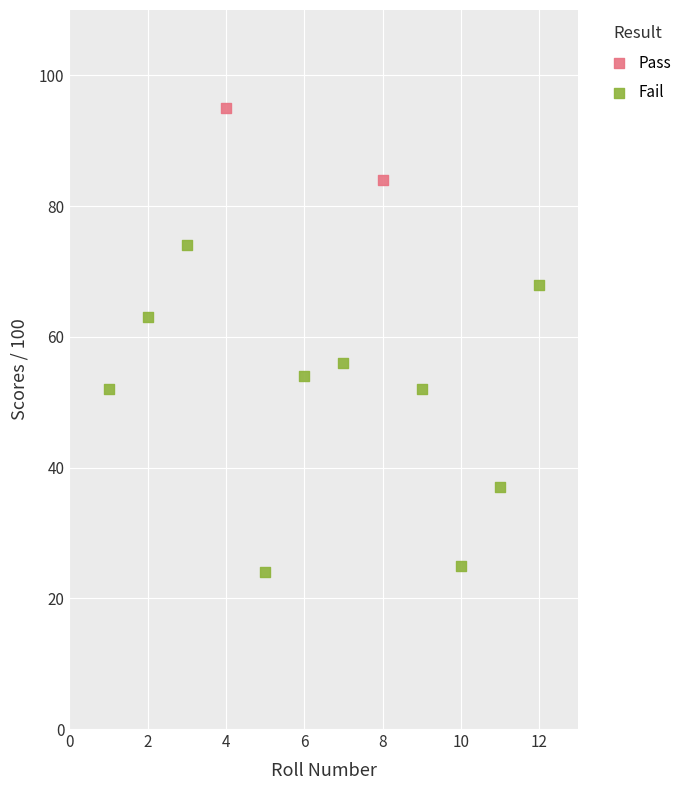

What are all the series names shown in the legend?

Pass, Fail